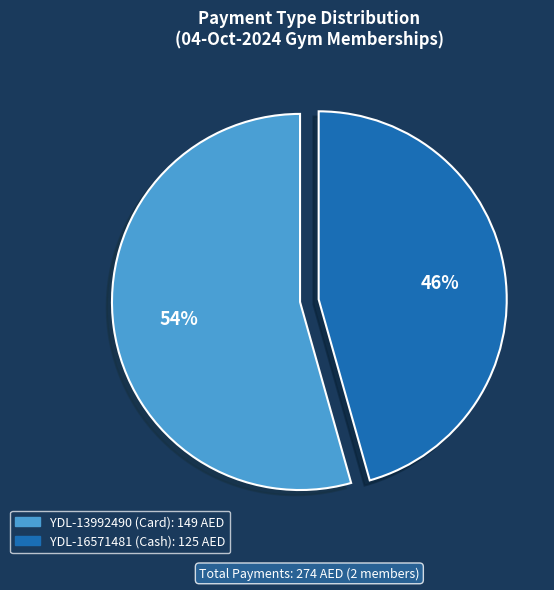

Which slice is the largest?

YDL-13992490 (Card)